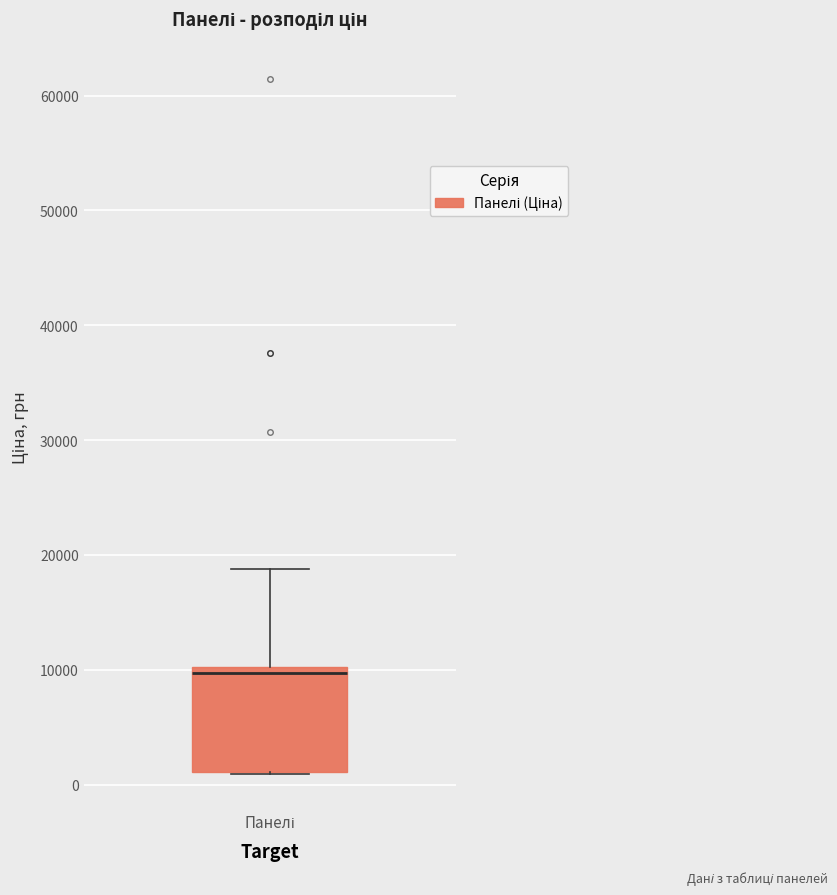

Transcribe this box plot: give where the median line is, the range the box spans, and where the two whiskers end, as read against the y-axis. The values are not printed on the chart, so give them approximately, as read against the axis.

median 10000 (just below the box's upper edge), box 1000 to 10000, whiskers 1000 to 19000